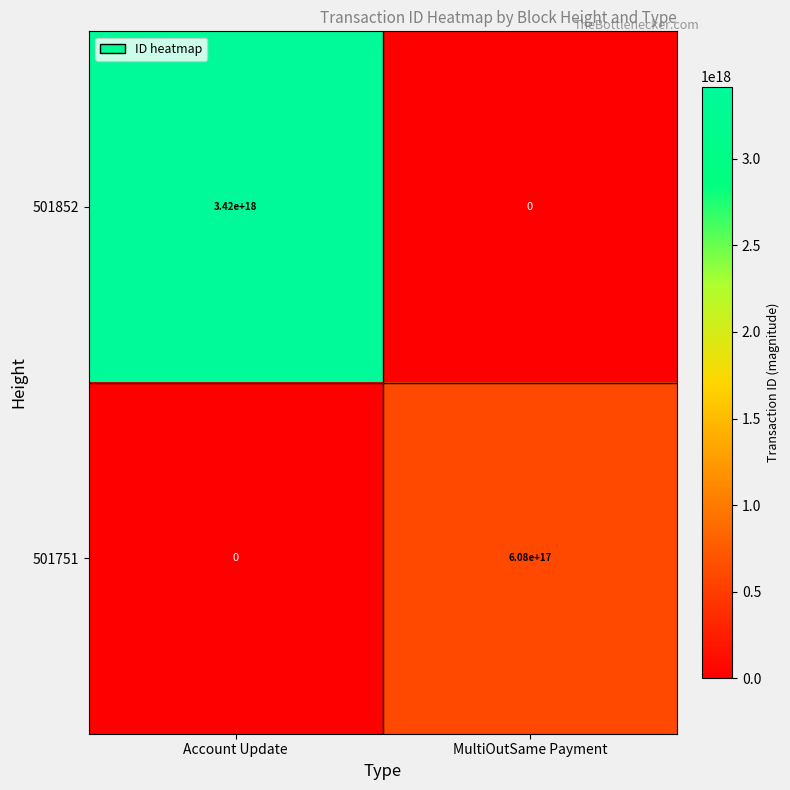

Where is 501751 nearest to the value 304000000000000000?

Account Update